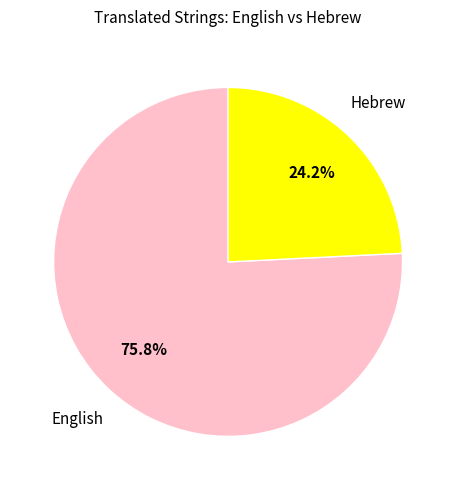

What is the ratio of the value at English to the value at Hebrew?

3.1